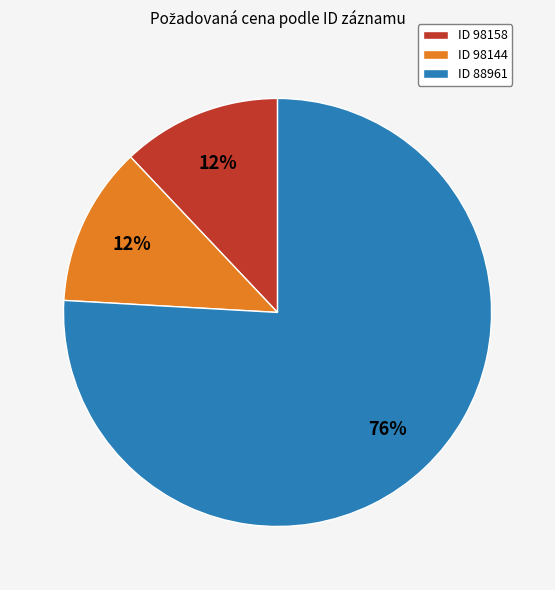

The ID 88961 slice represents 68% of the pie. True or false?

False